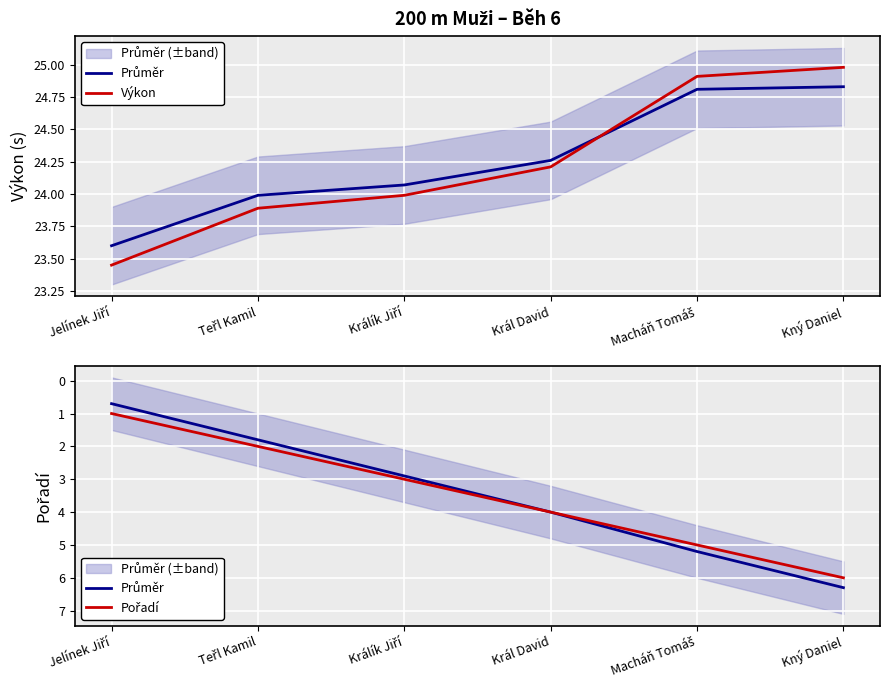

Is it true that Průměr equals 0.3 at Jelínek Jiří?

False